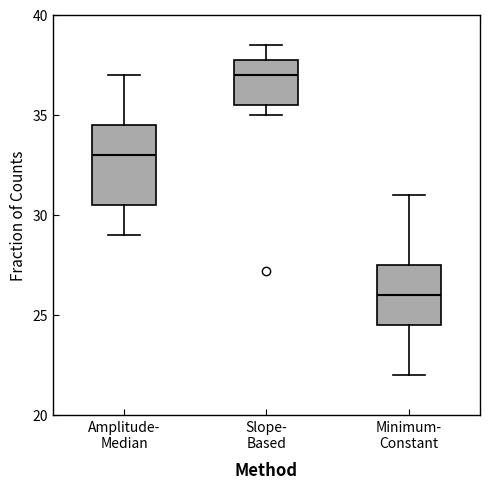

Reading left to right, read every box against the y-axis: the position of its median line, the range the box covers, and the ends of its whiskers. The values are not printed on the chart, so give them approximately, as read against the axis.

Amplitude- Median: median 33.0, box 30.5 to 34.5, whiskers 29.0 to 37.0
Slope- Based: median 37.0, box 35.5 to 38.0, whiskers 35.0 to 38.5
Minimum- Constant: median 26.0, box 24.5 to 27.5, whiskers 22.0 to 31.0